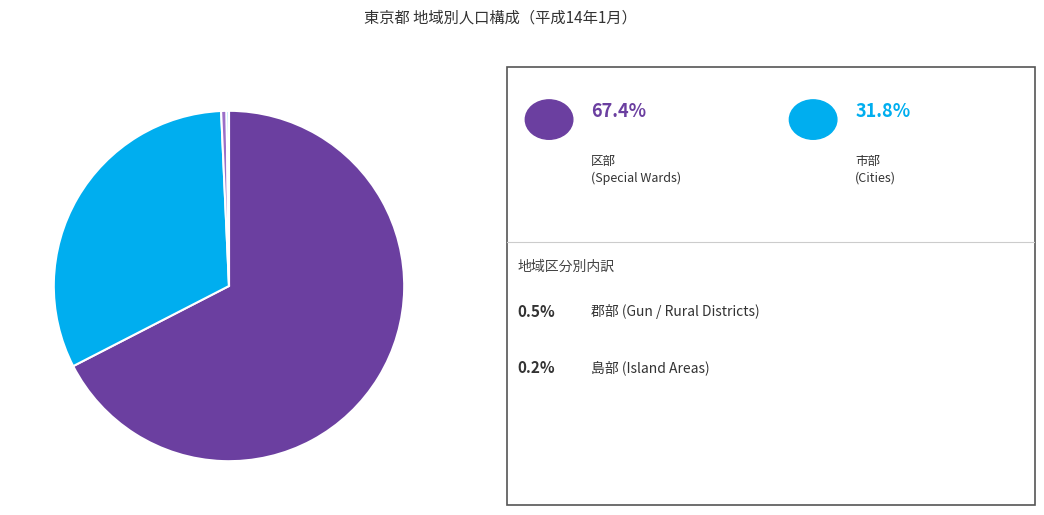

Is there any slice that represents more than half of the pie?

Yes